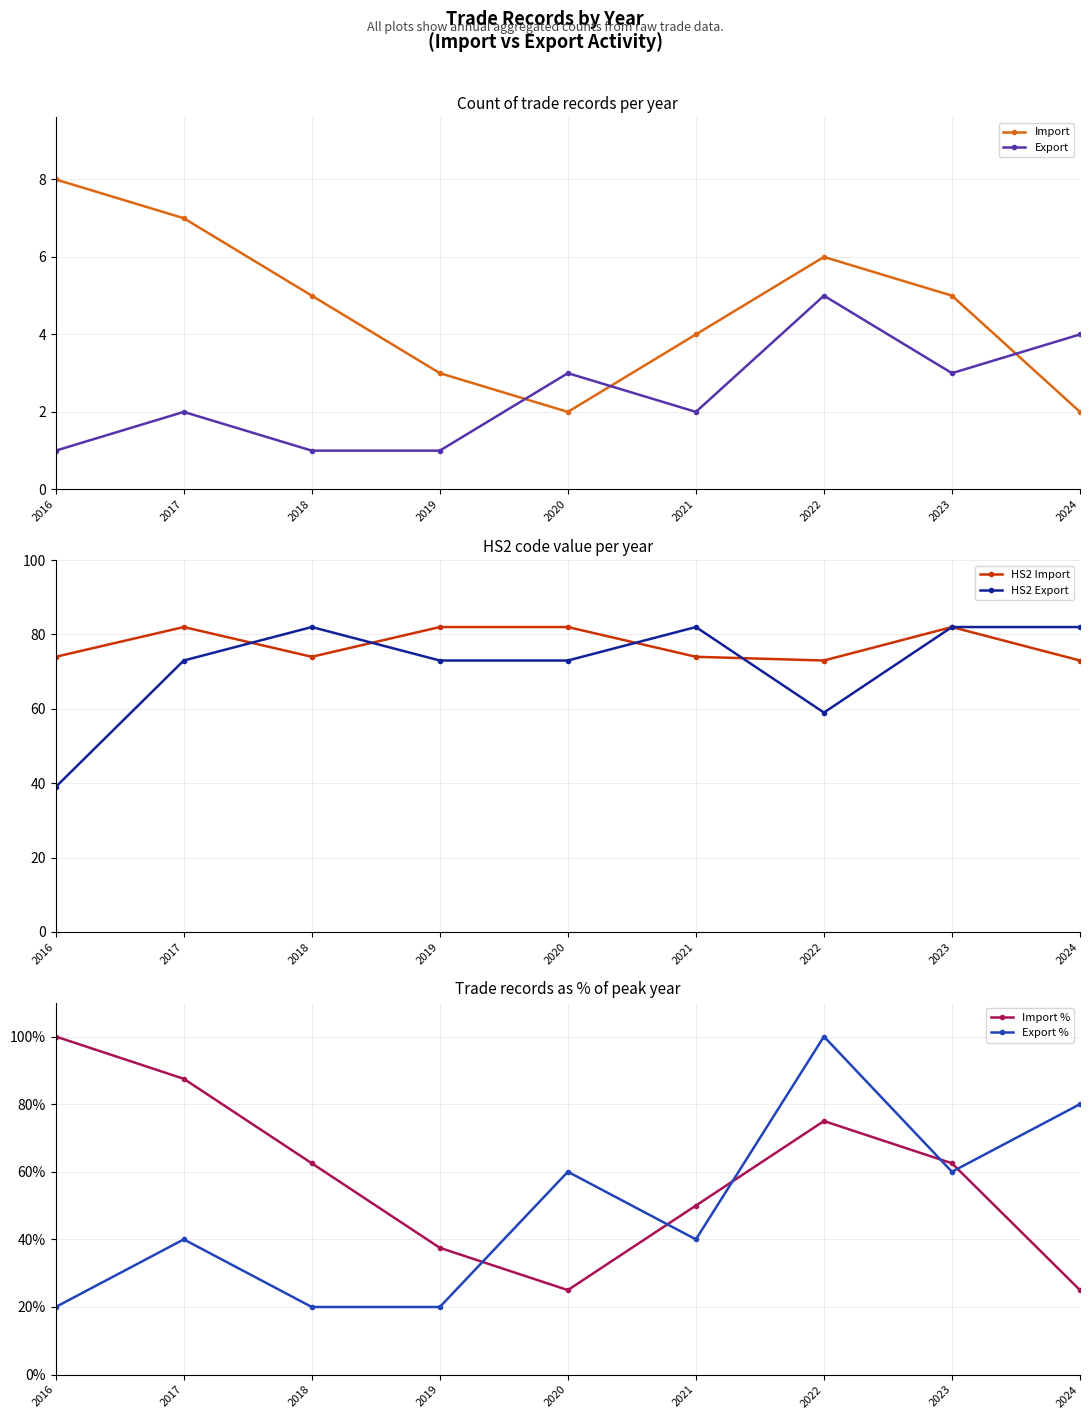

What is the value of the Import % point at the 4th from the left?

37.5